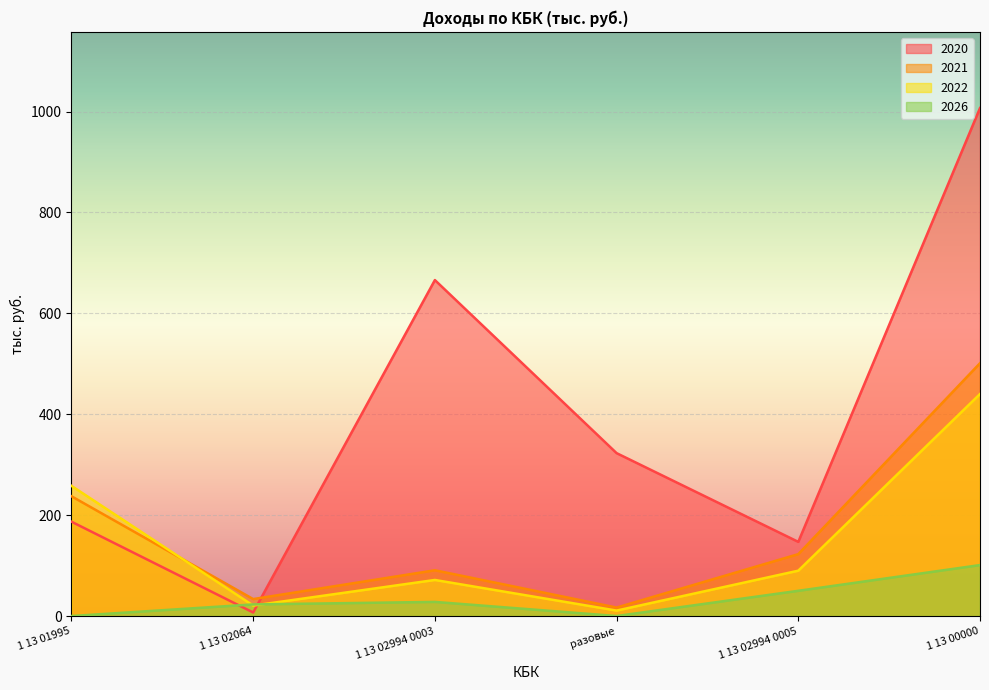

Where is the first local maximum for 2022?

1 13 02994 0003